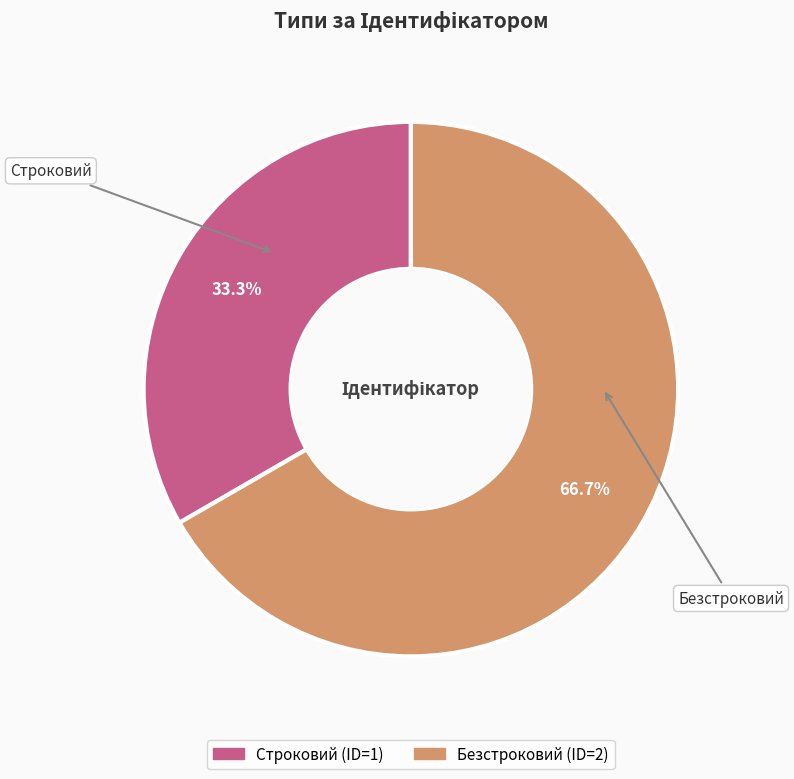

To the nearest percent, what is the difference between the largest and smallest slice percentages?

33%